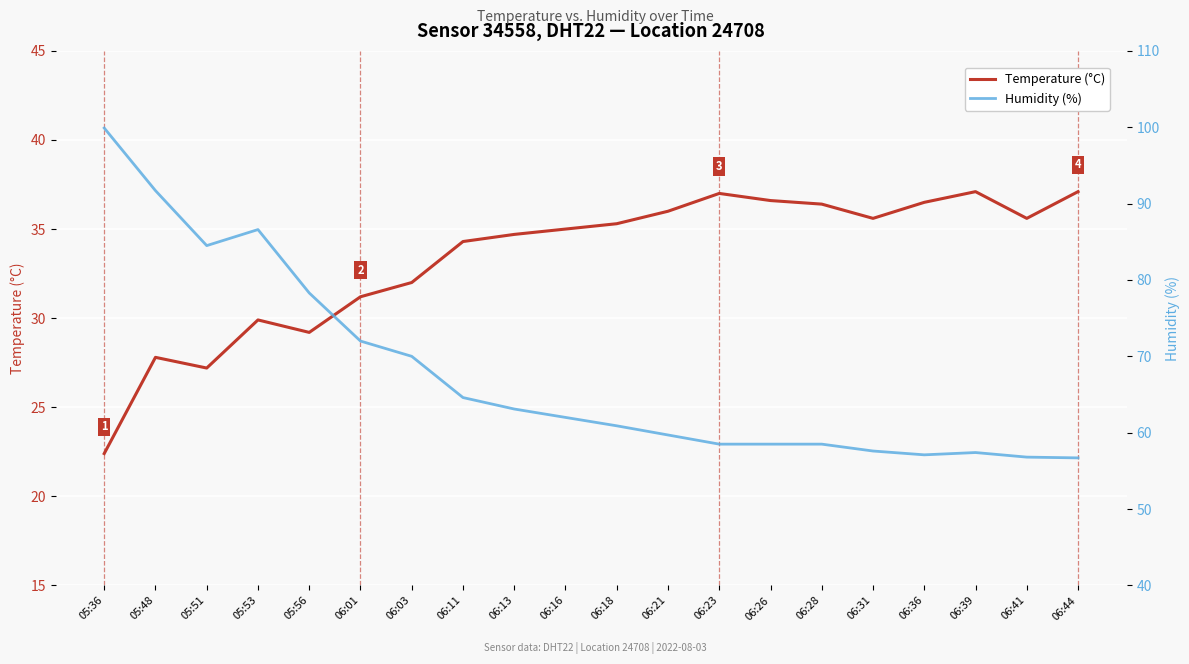

What is the total value across all series at 06:39?

94.5